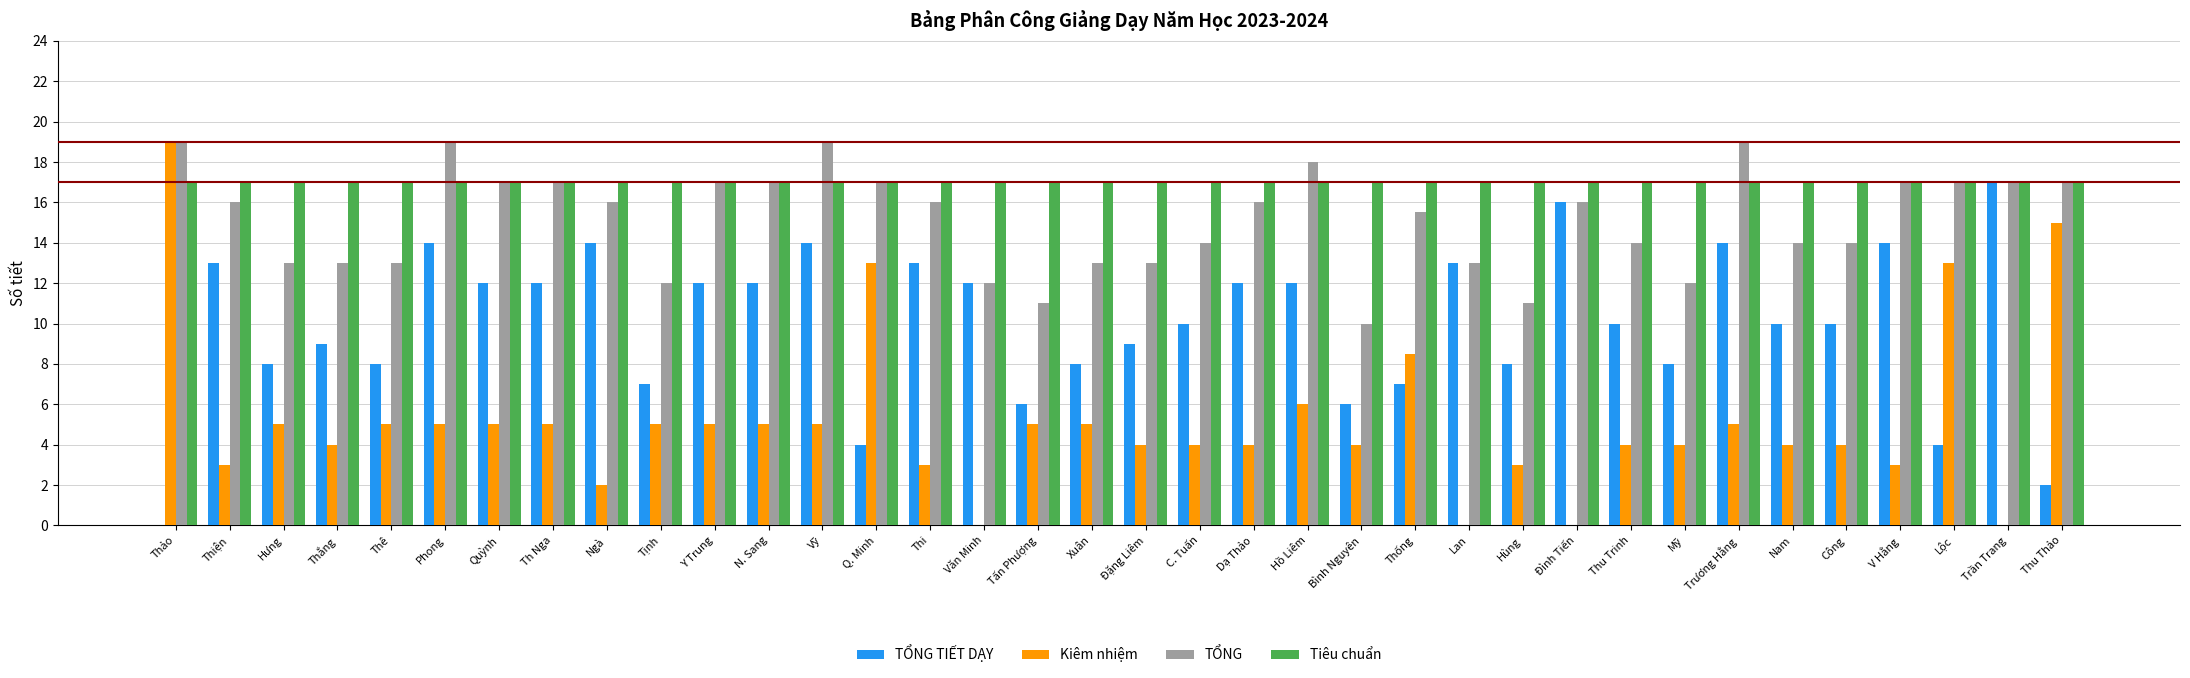

What is the approximate value of TỔNG TIẾT DẠY at Mỹ?

8.0